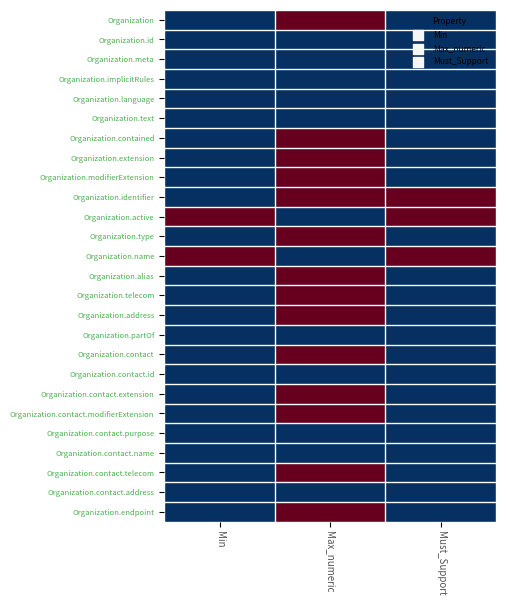

What is the total value across all series at Max_numeric?

14